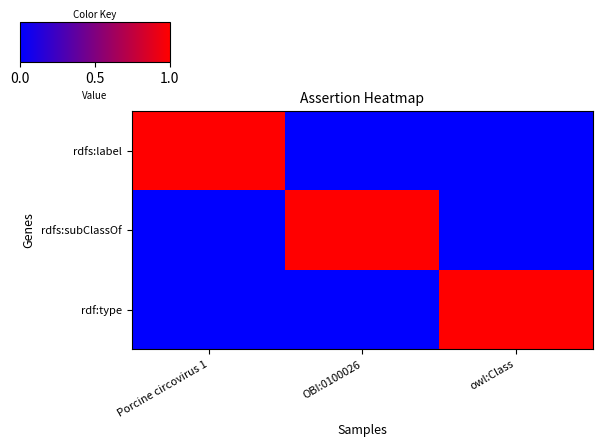

Reading left to right, transcribe all the data shown in this chart.

rdfs:label: Porcine circovirus 1=1	OBI:0100026=0	owl:Class=0
rdfs:subClassOf: Porcine circovirus 1=0	OBI:0100026=1	owl:Class=0
rdf:type: Porcine circovirus 1=0	OBI:0100026=0	owl:Class=1